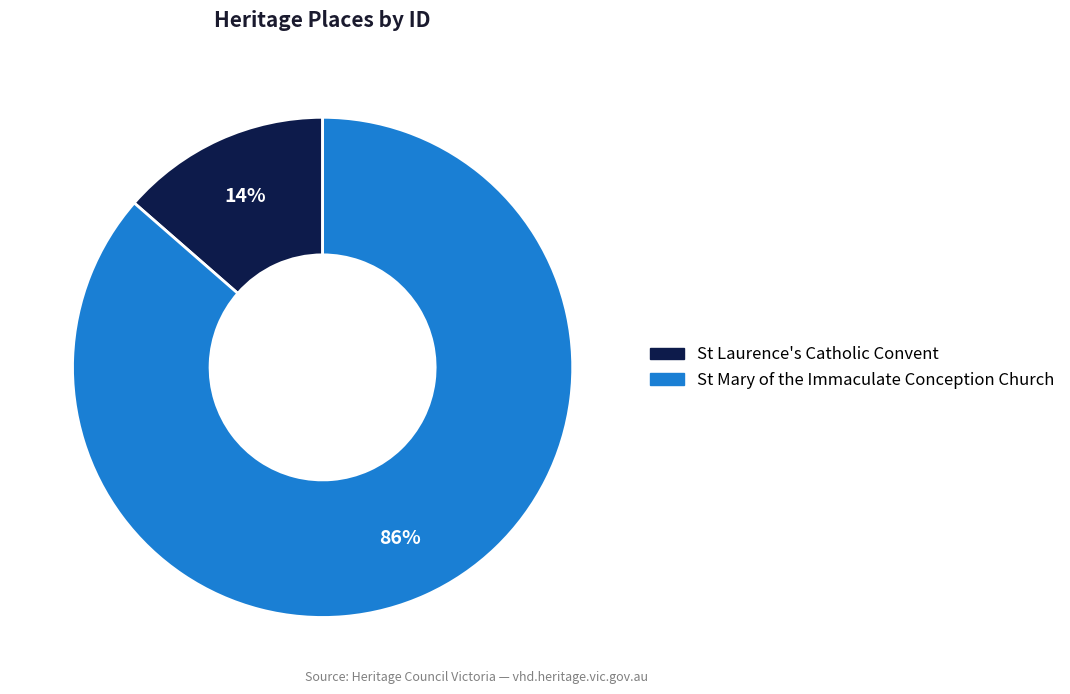

Is there any slice that represents more than half of the pie?

Yes